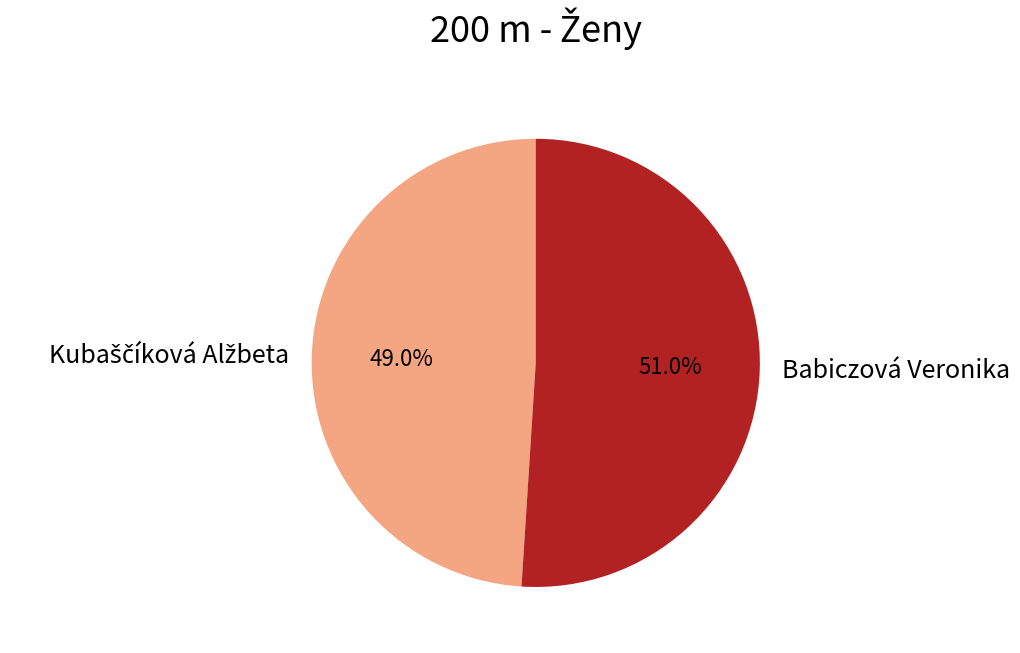

To the nearest percent, what is the difference between the largest and smallest slice percentages?

2%